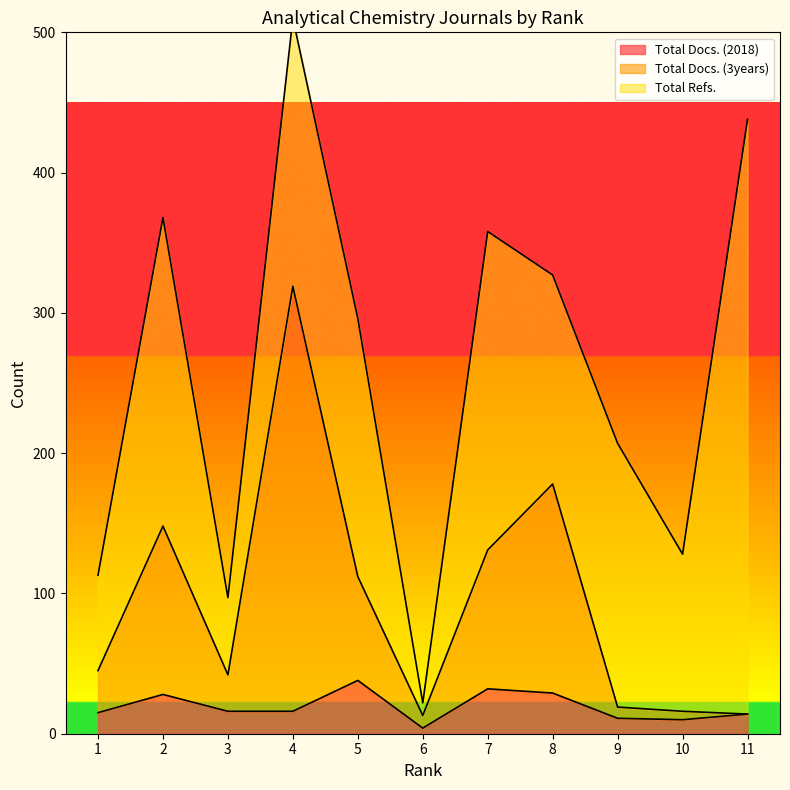

Read the Total Docs. (3years) value at 1, to the nearest 5.

45